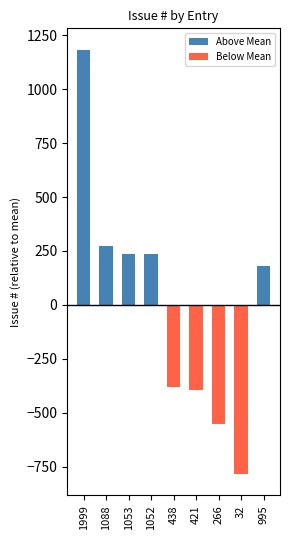

Is it true that Above Mean equals 487 at 421?

False